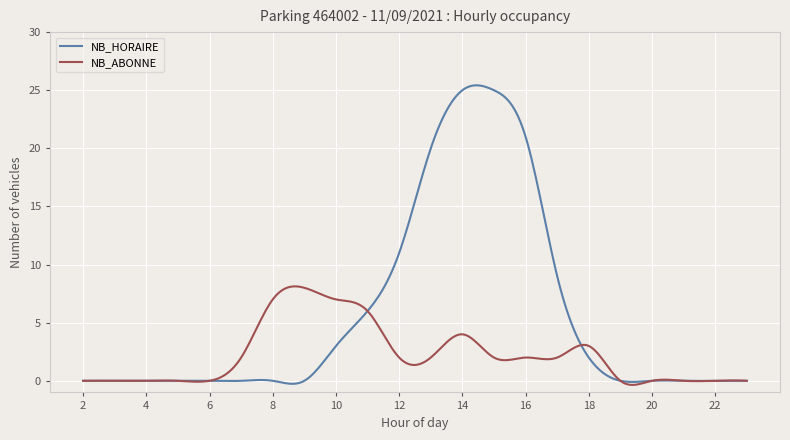

Which series has the largest total across all categories?

NB_HORAIRE